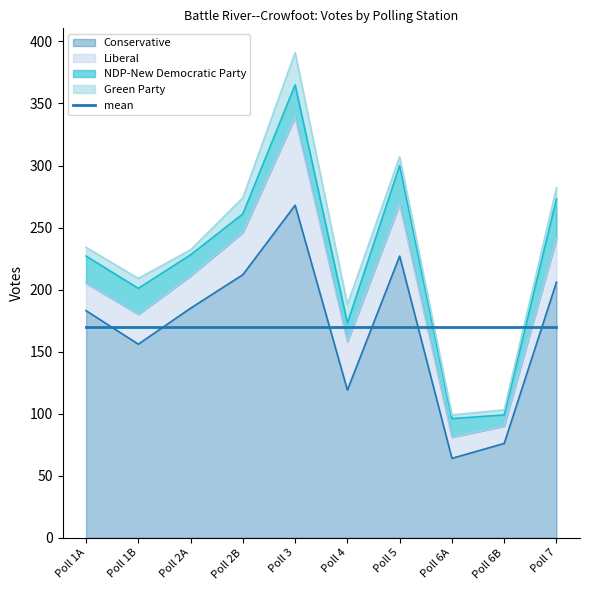

At which category does Liberal reach its first local valley?

Poll 4